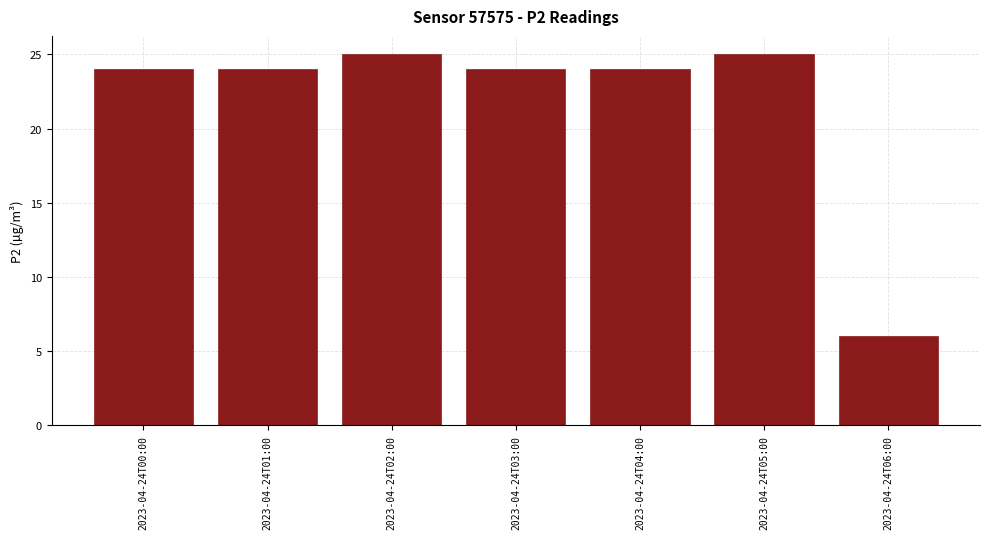

Reading left to right, list all the values displayed in this chart.

2023-04-24T00:00=24	2023-04-24T01:00=24	2023-04-24T02:00=25	2023-04-24T03:00=24	2023-04-24T04:00=24	2023-04-24T05:00=25	2023-04-24T06:00=6